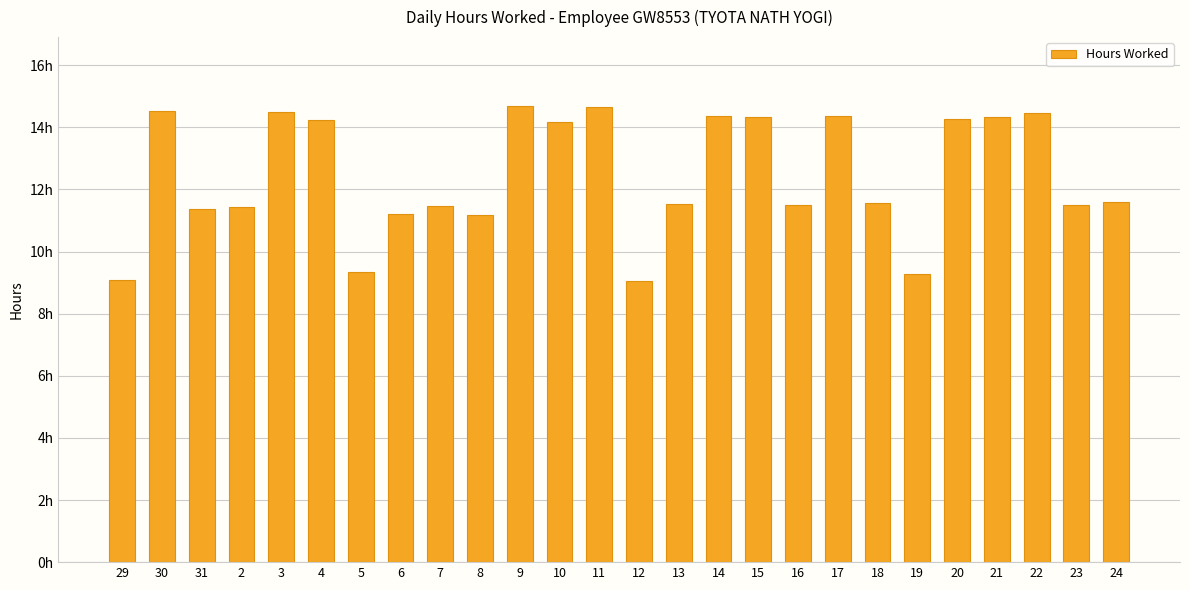

Rank the categories by value from highest to lowest.

9, 11, 30, 3, 22, 14, 17, 21, 15, 20, 4, 10, 24, 18, 13, 16, 23, 7, 2, 31, 6, 8, 5, 19, 29, 12